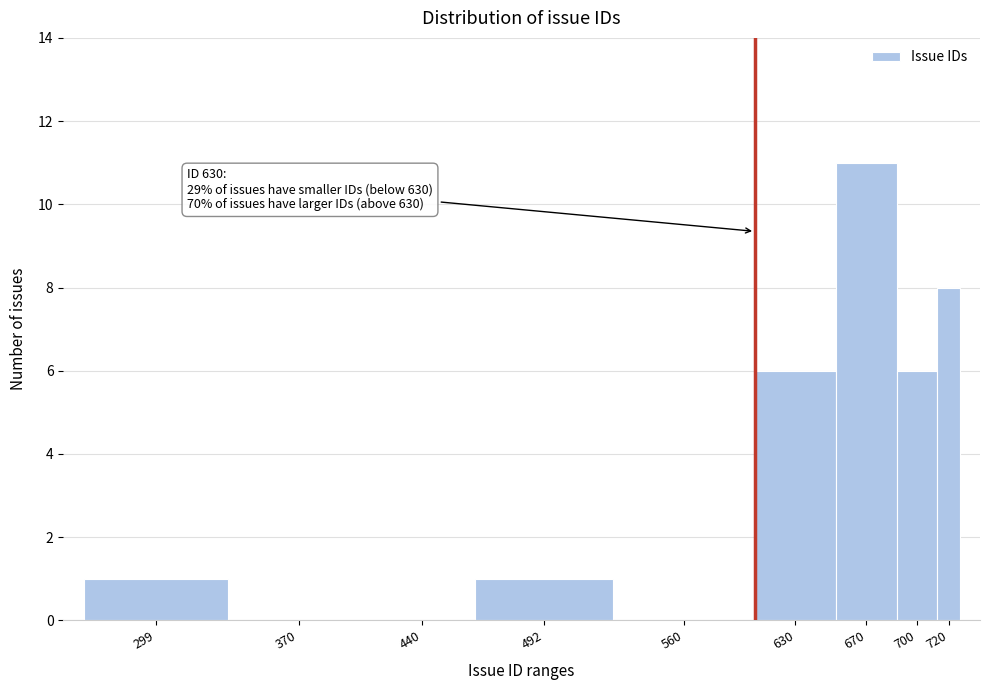

Reading left to right, what are all the values shown in this chart?

299=1	370=0	440=0	492=1	560=0	630=6	670=11	700=6	720=8